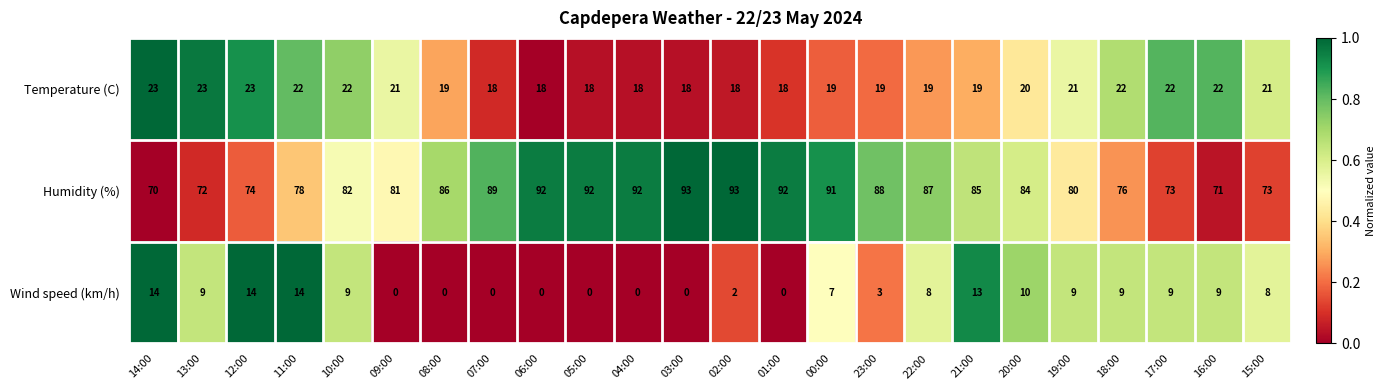

What is the average value of the Humidity (%) series?

83